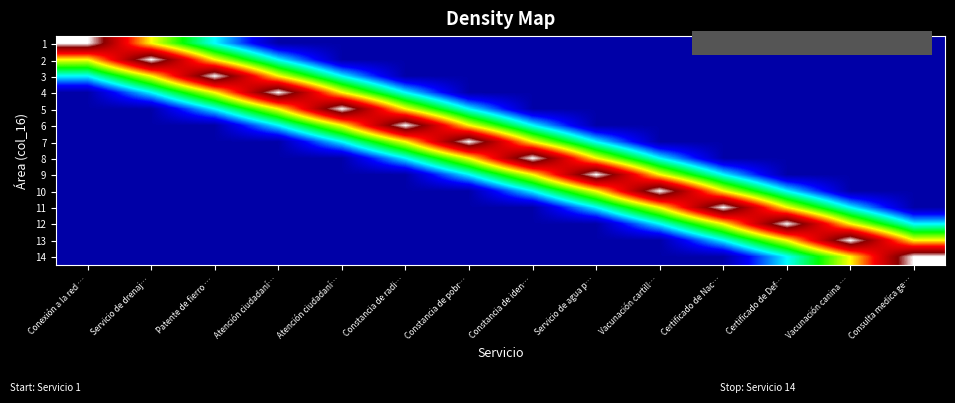

What is the smallest value displayed?

0.1